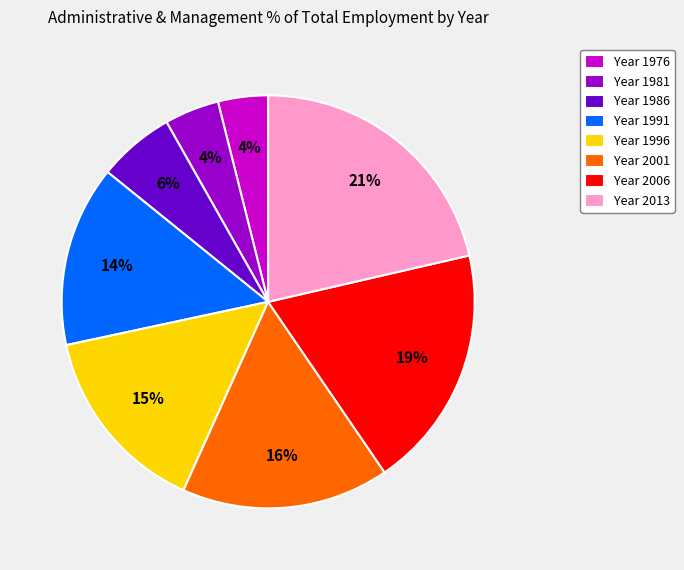

To the nearest percent, what is the difference between the largest and smallest slice percentages?

17%